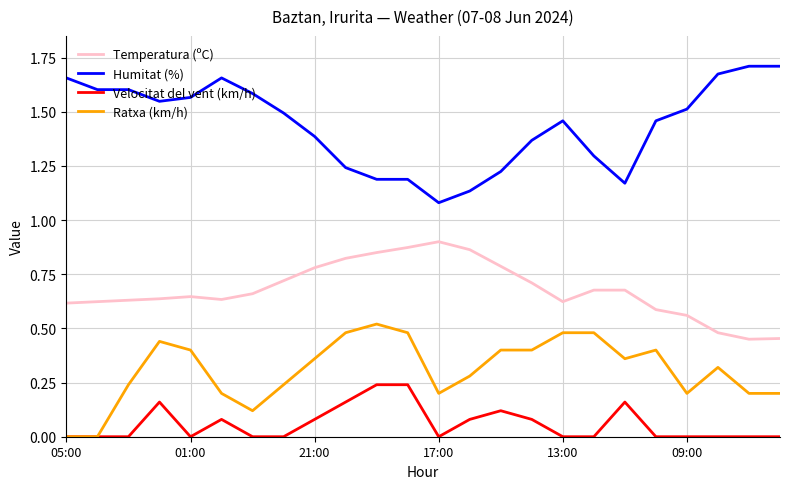

List the series in order of their overall mean, highest first.

Humitat (%), Temperatura (ºC), Ratxa (km/h), Velocitat del vent (km/h)